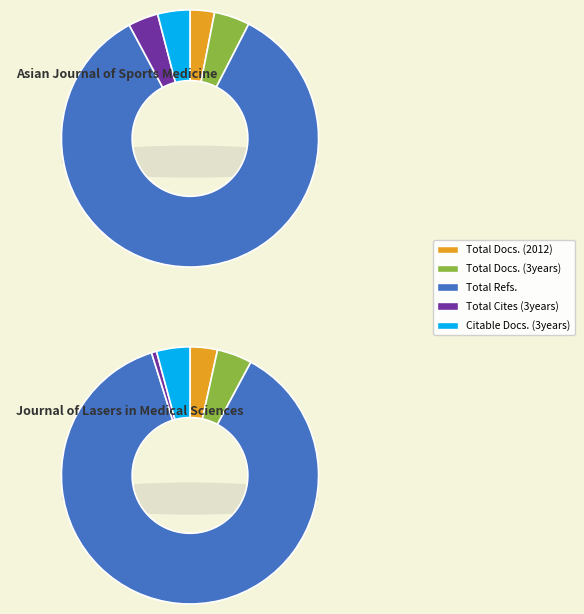

Between Total Cites (3years) and Citable Docs. (3years), which is larger?

Citable Docs. (3years)